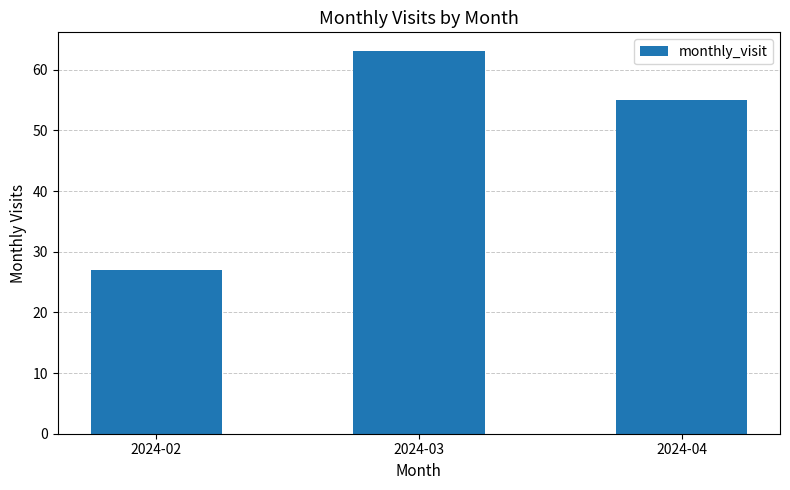

What is the value of the 2nd bar from the left?

63